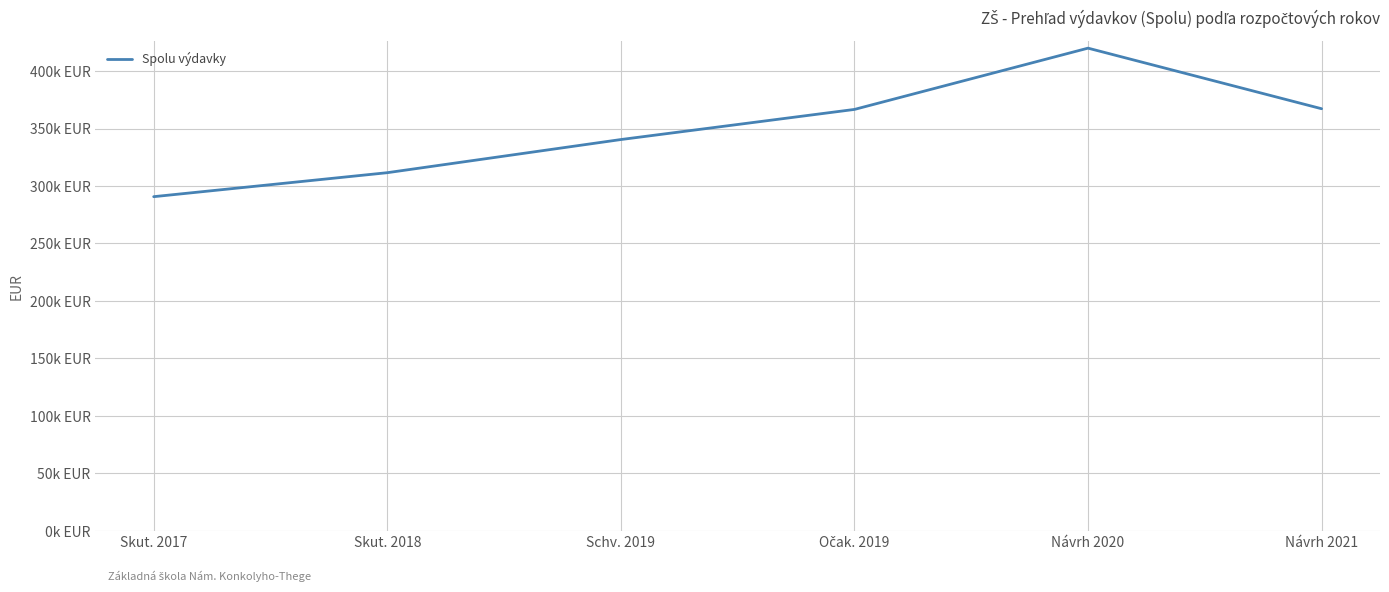

Which label corresponds to the smallest value in the chart?

Skut. 2017